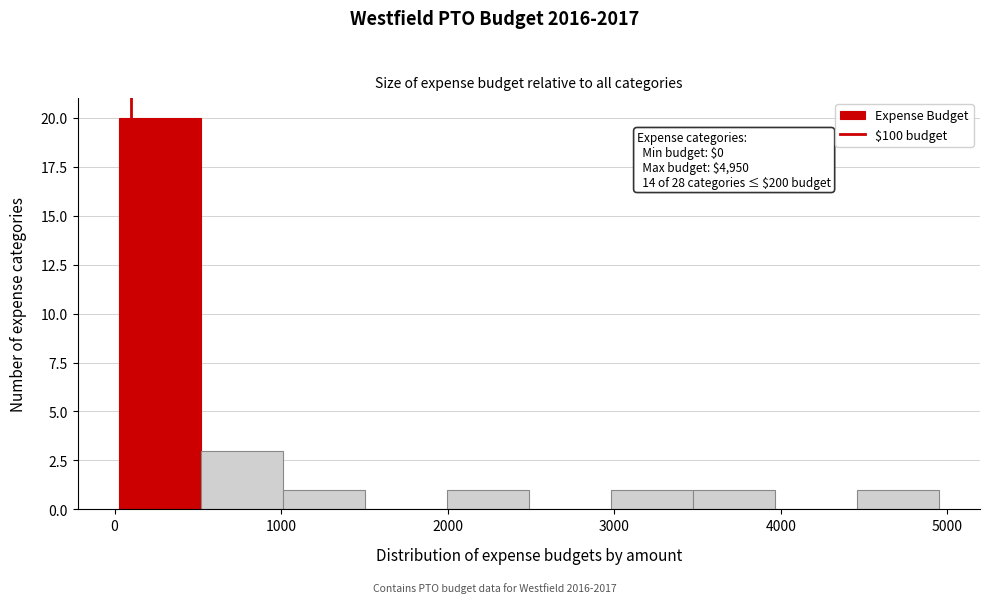

Over which range of the x-axis is the bar tallest?

0 to 500